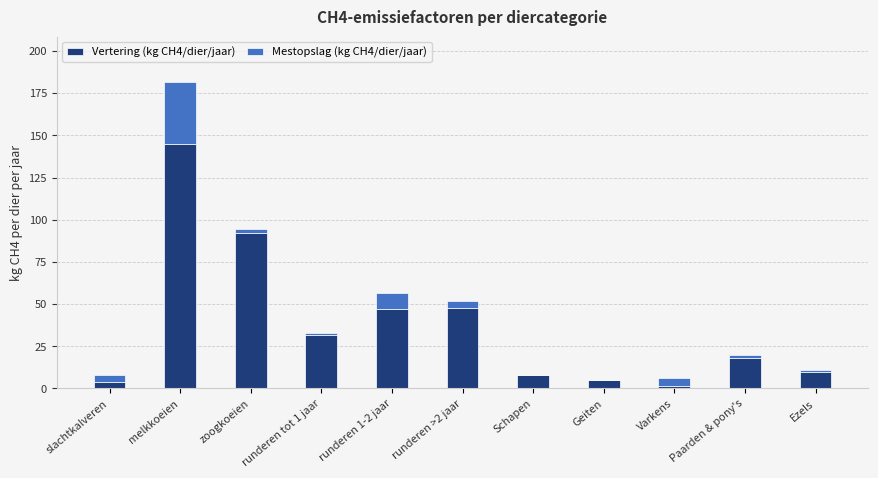

How many categories are shown in the chart?

11